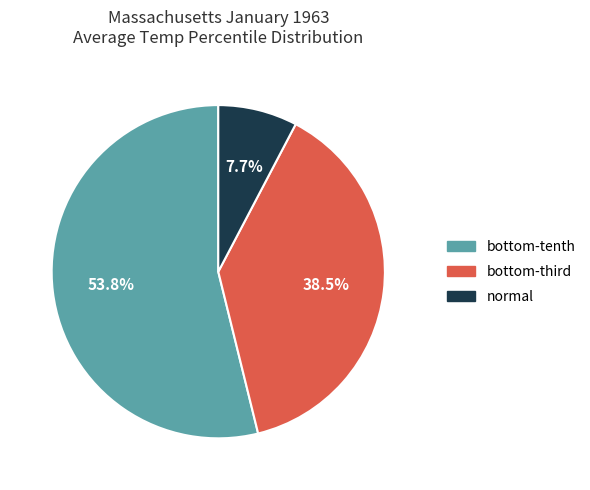

Which slice is the largest?

bottom-tenth